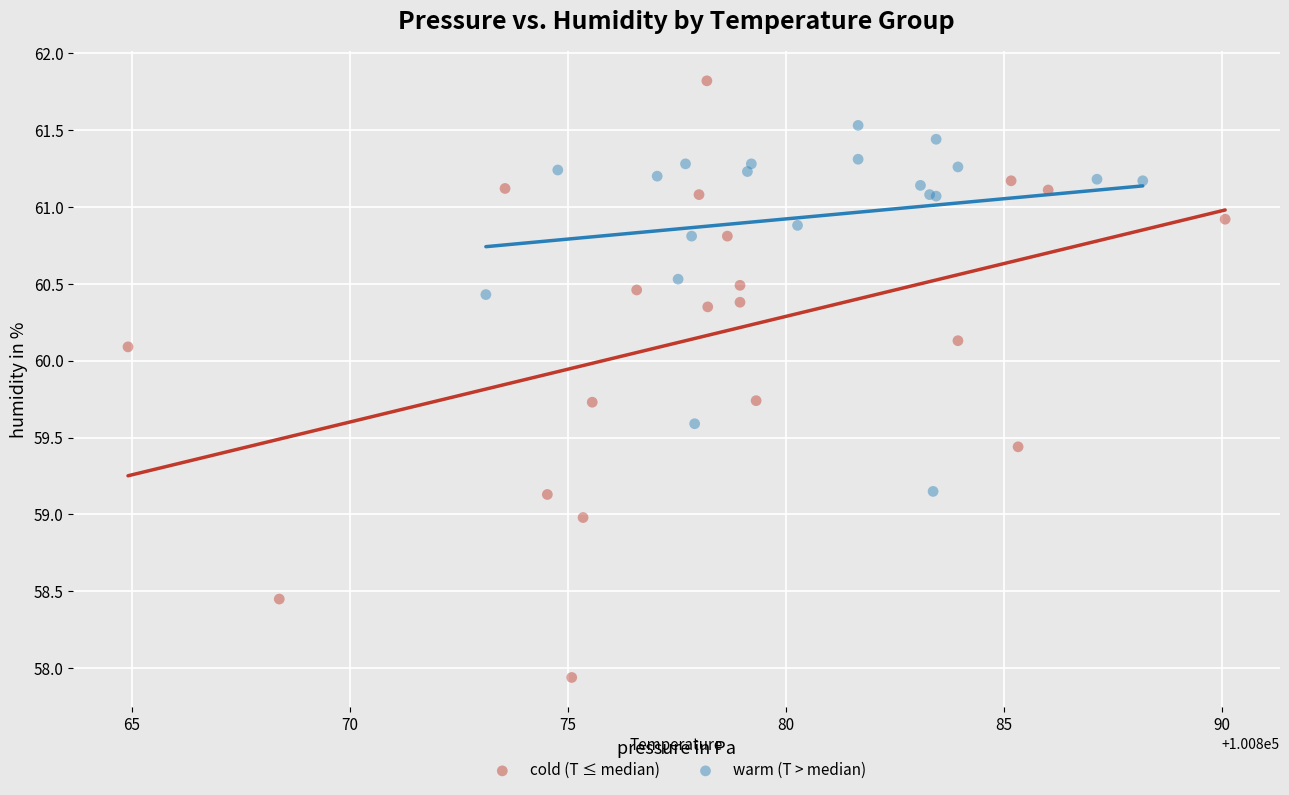

Which series has the widest spread of Y values?

cold (T ≤ median)